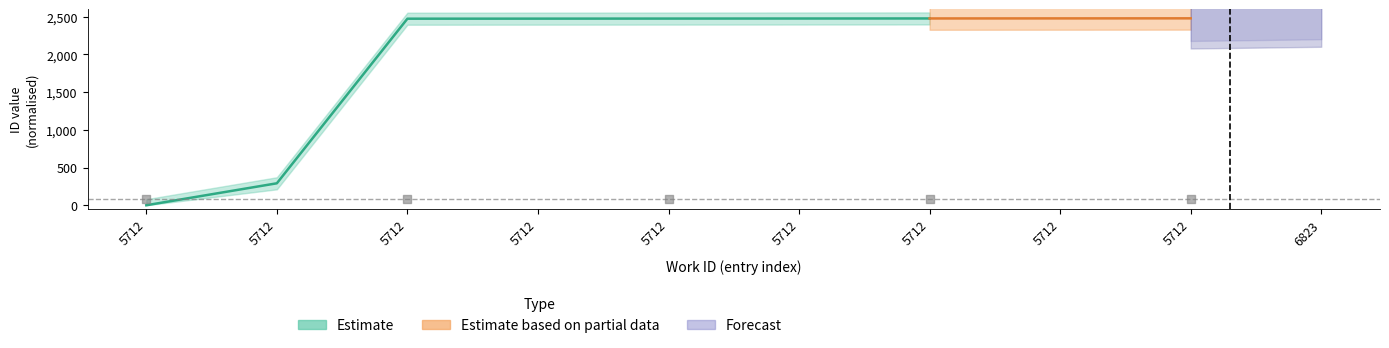

What are all the series names shown in the legend?

Estimate, Estimate based on partial data, Forecast